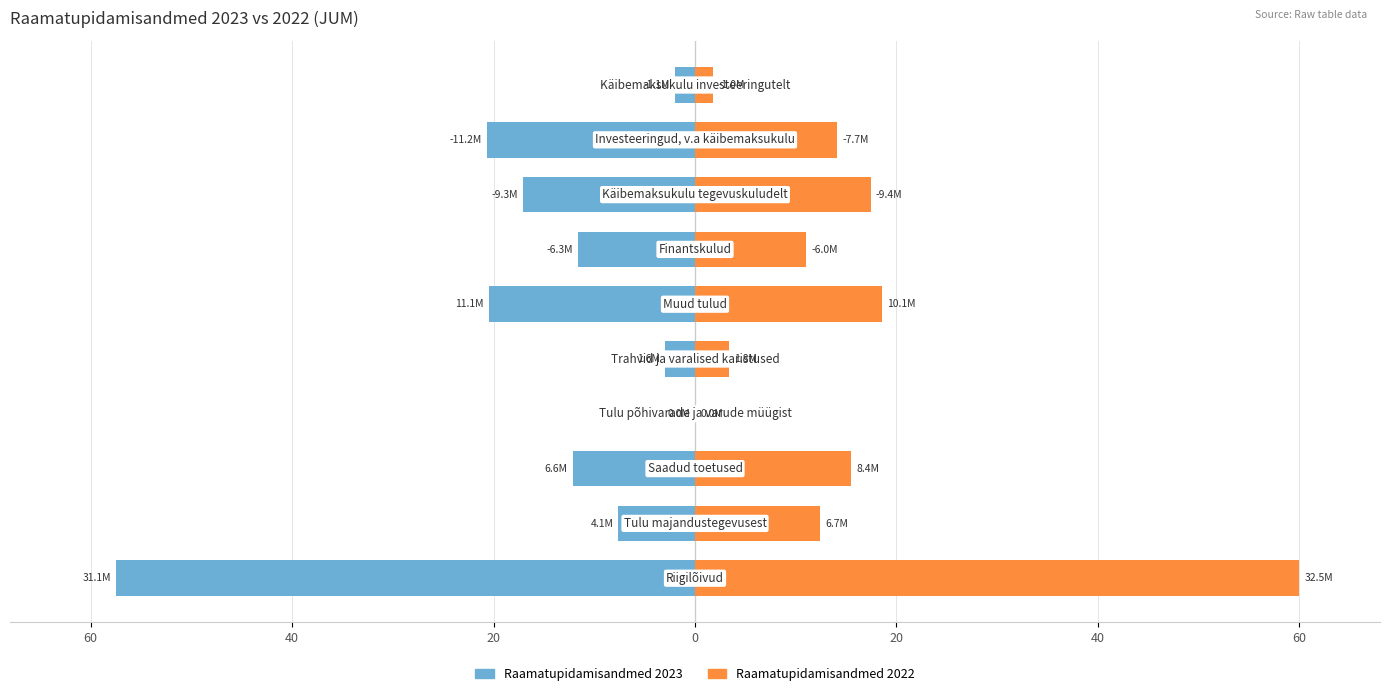

Does the chart contain any negative values?

Yes